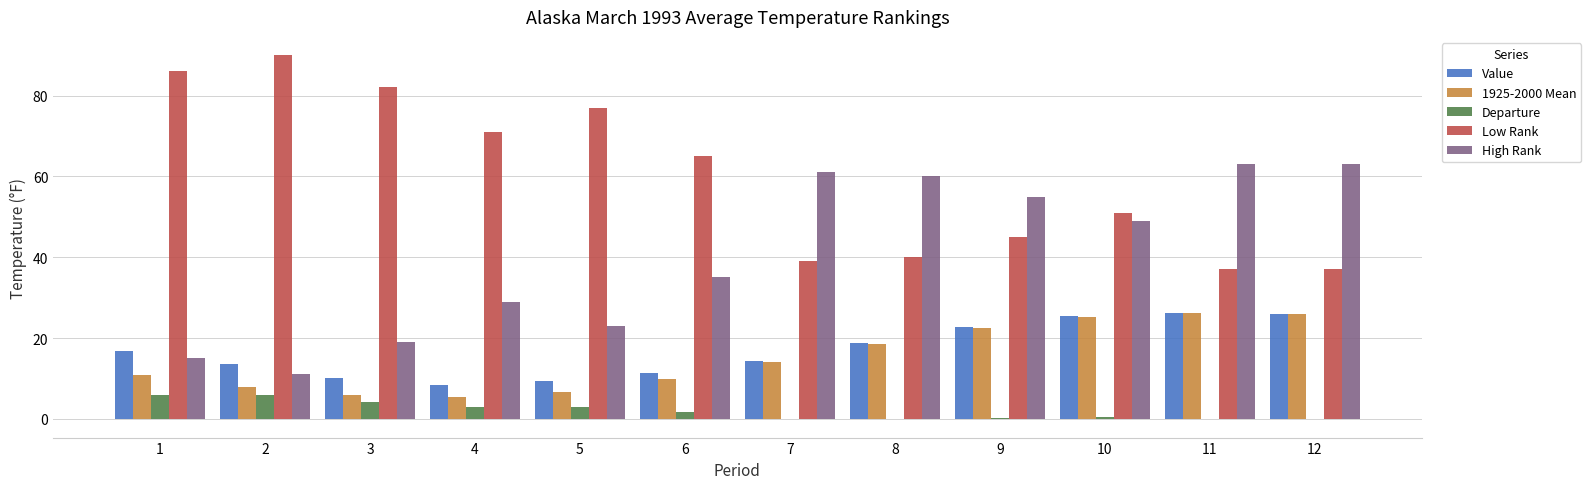

Is the value of Departure at 5 greater than the value of Low Rank at 7?

No